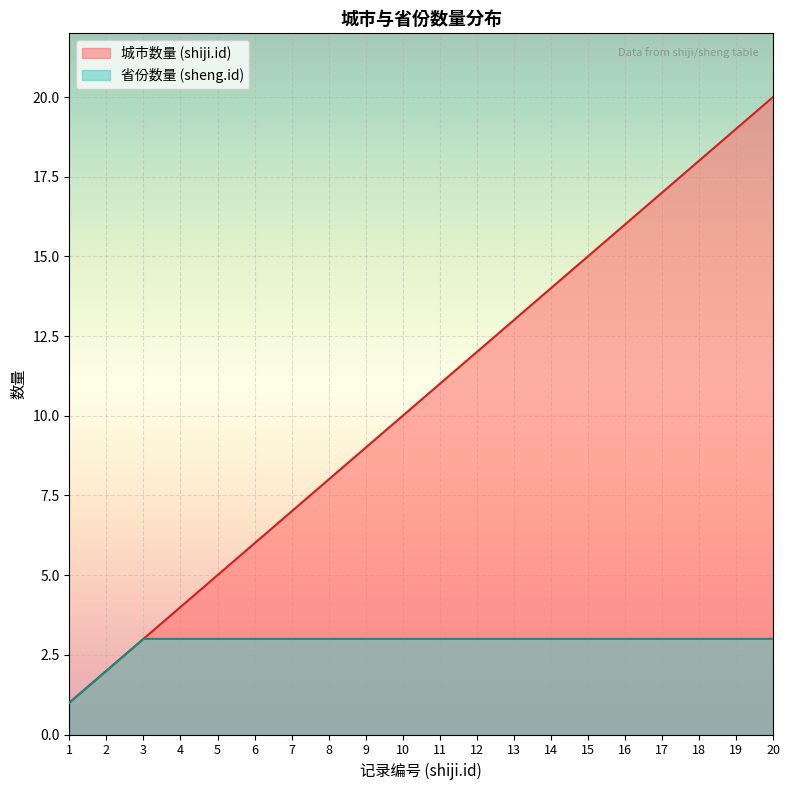

What is the total value across all series at 17?

20